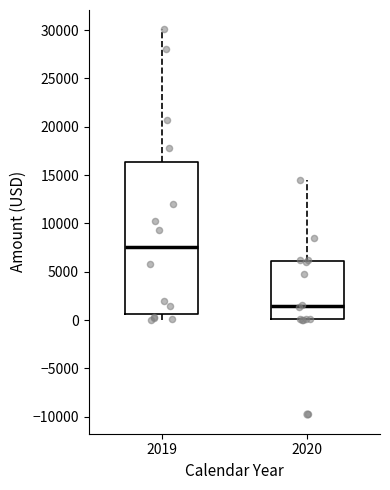

Which box's median line is the highest?

2019